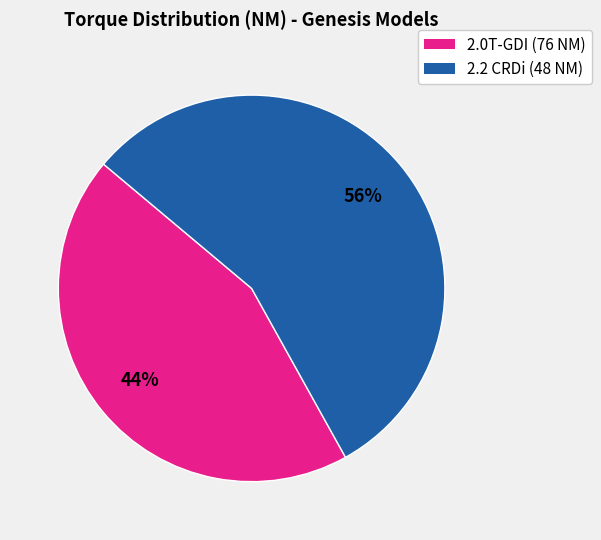

To the nearest percent, what is the average slice percentage?

50%